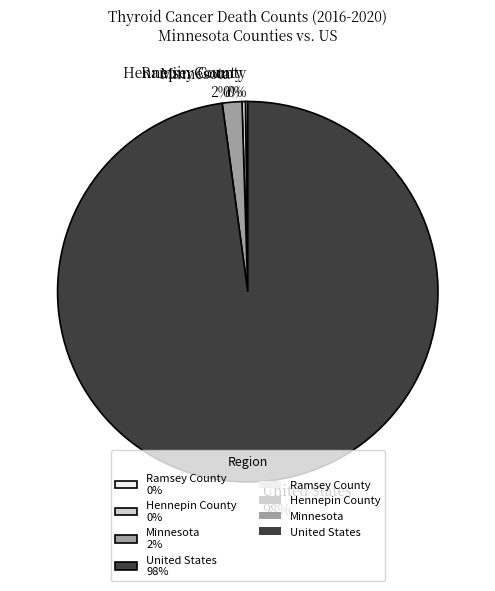

What percentage is the United States slice, to the nearest percent?

98%